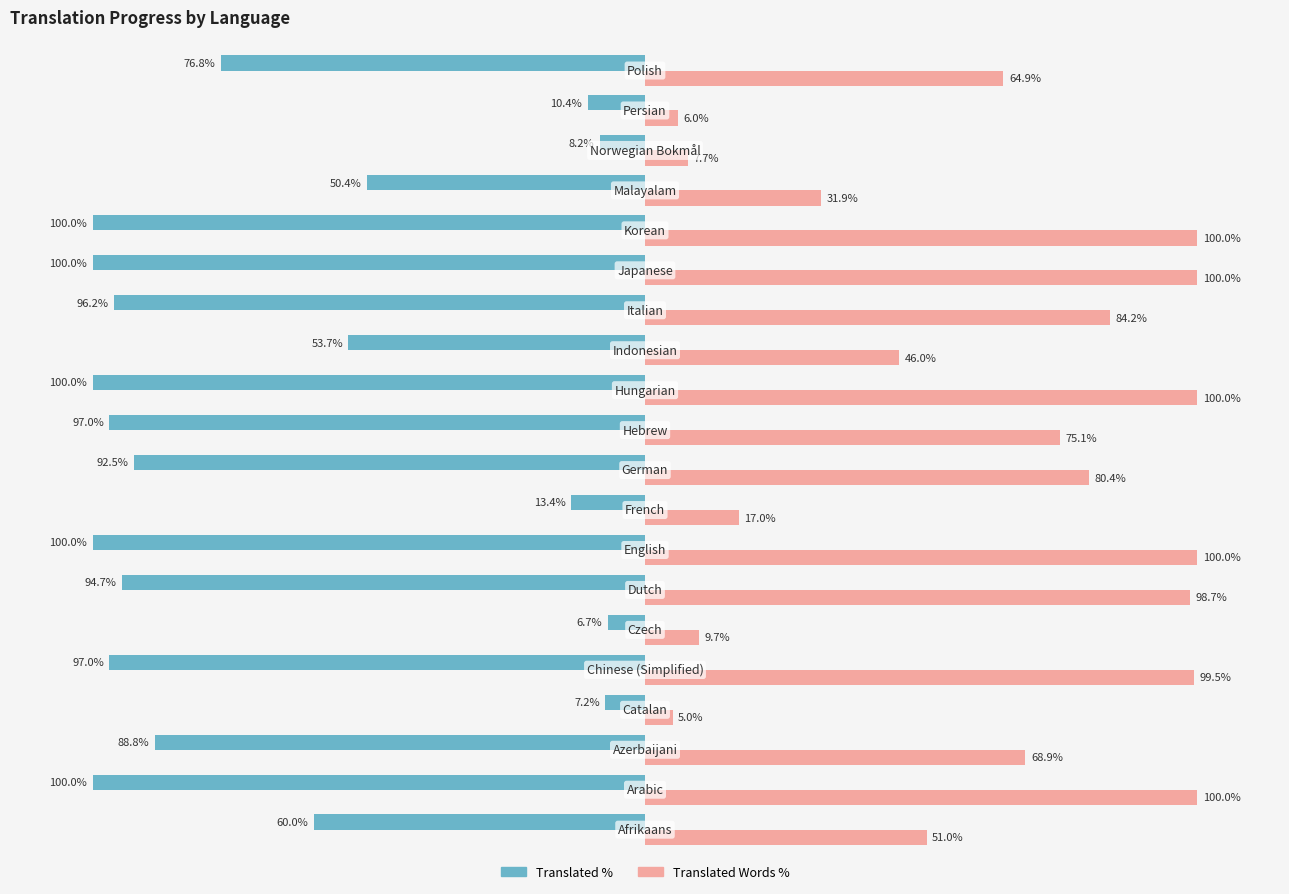

Which series has the largest total across all categories?

Translated Words %